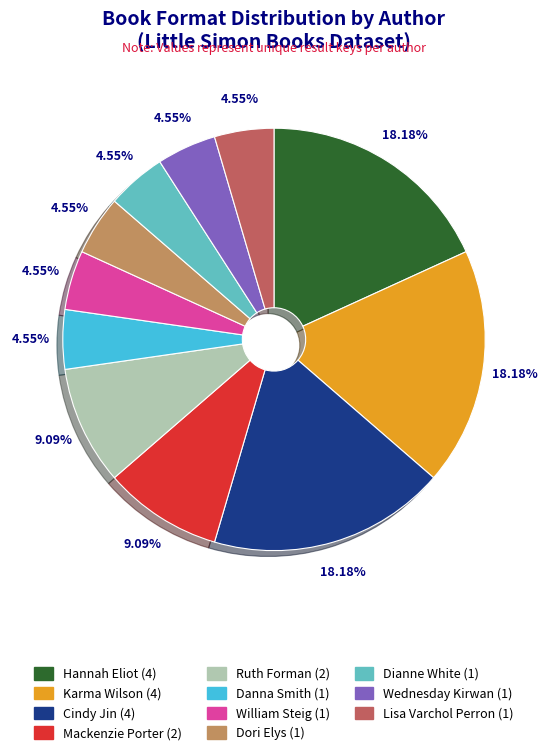

How many segments does this pie chart have?

11